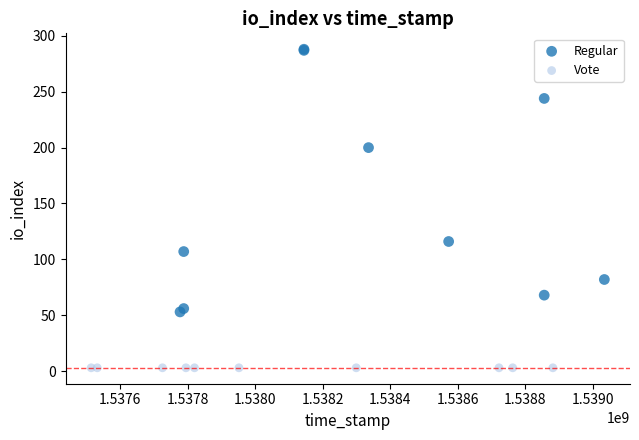

Which series contains the highest Y value?

Regular